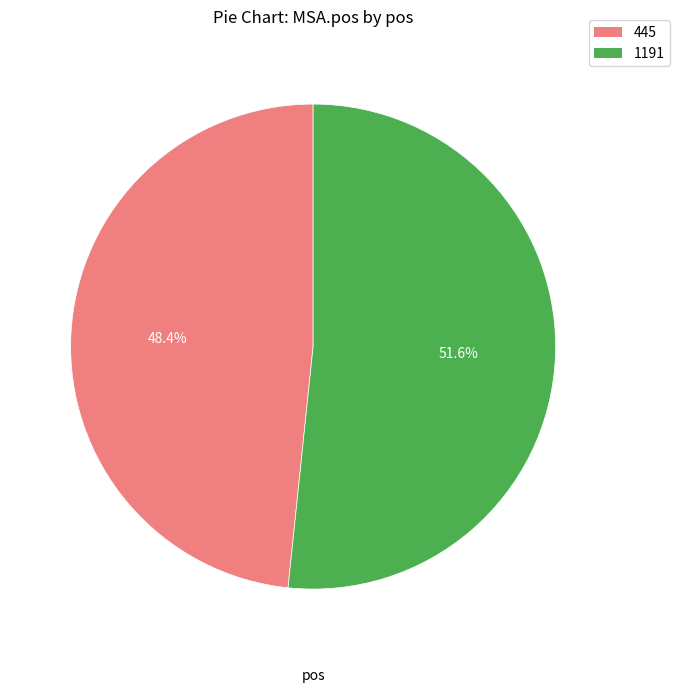

To the nearest percent, what percentage of the pie is 445?

48%